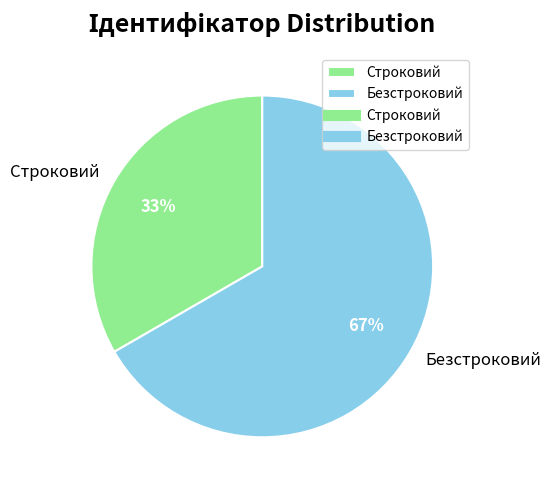

Is the sum of Безстроковий and Строковий greater than half?

Yes